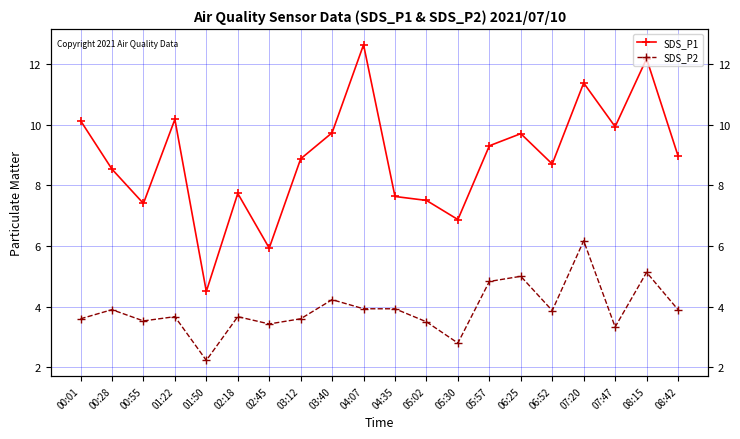

Which series has the largest total across all categories?

SDS_P1